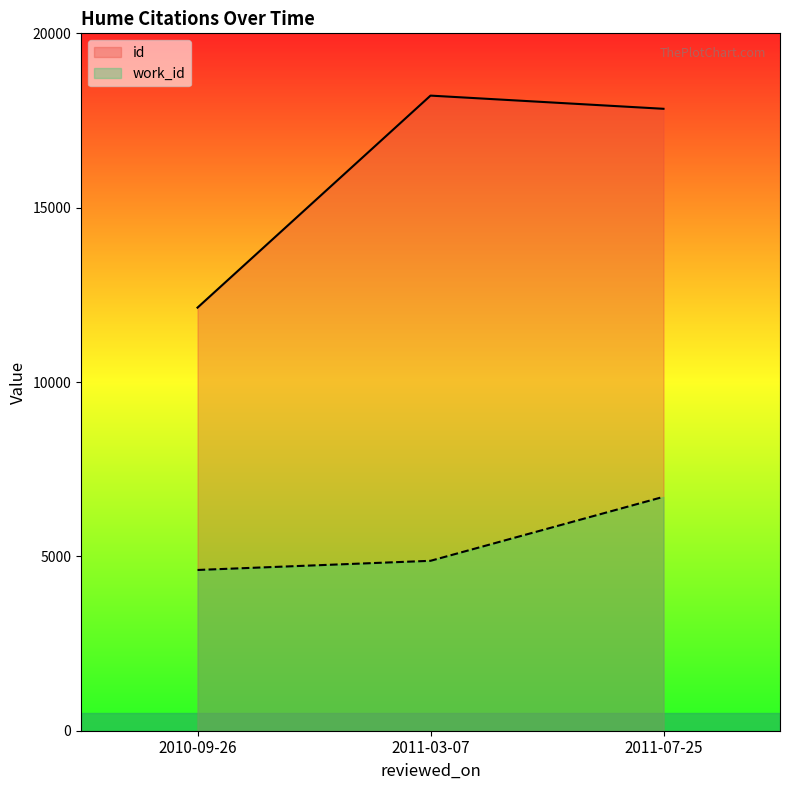

The value of id at 2011-03-07 is 18214. True or false?

True